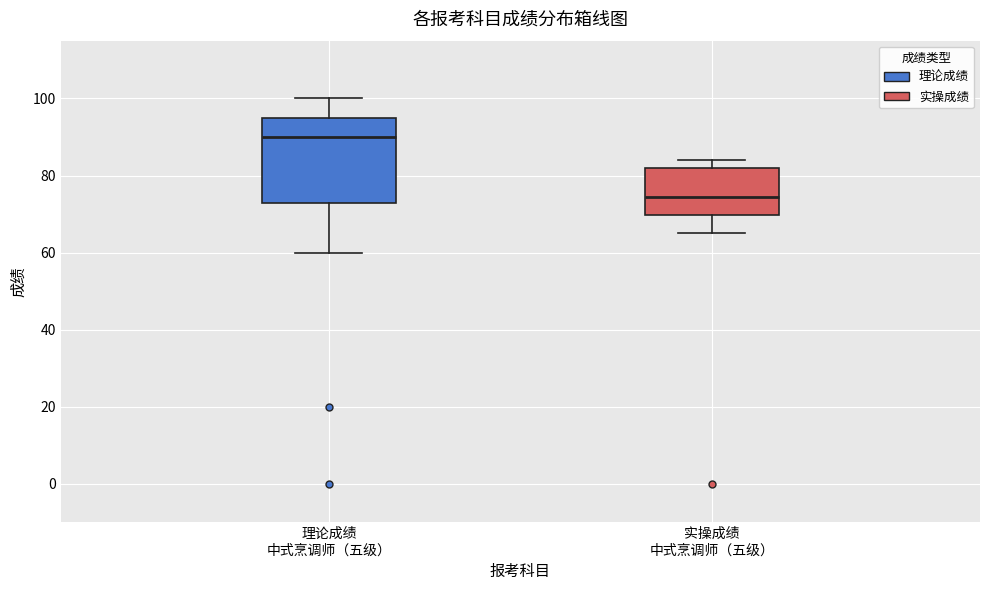

Reading left to right, read every box against the y-axis: the position of its median line, the range the box covers, and the ends of its whiskers. The values are not printed on the chart, so give them approximately, as read against the axis.

理论成绩 中式烹调师（五级）: median 90, box 72 to 96, whiskers 60 to 100
实操成绩 中式烹调师（五级）: median 74, box 70 to 82, whiskers 66 to 84